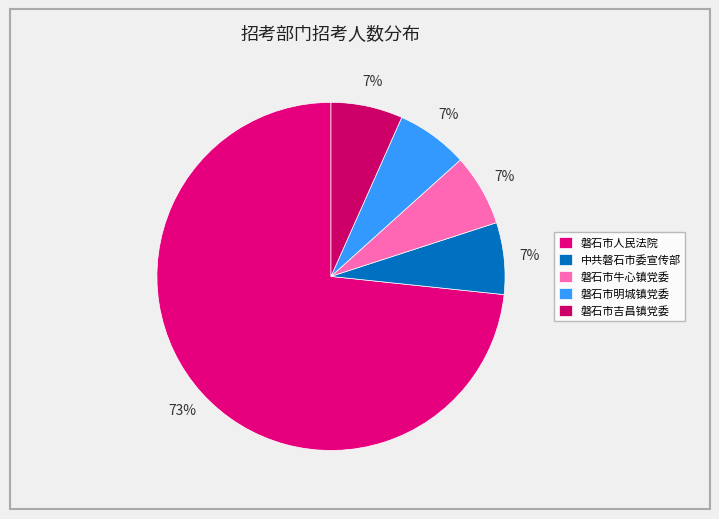

What is the majority slice?

磐石市人民法院